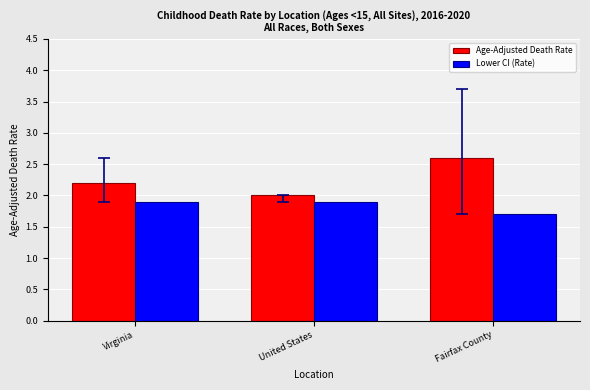

What is the sum of all Lower CI (Rate) values?

5.5